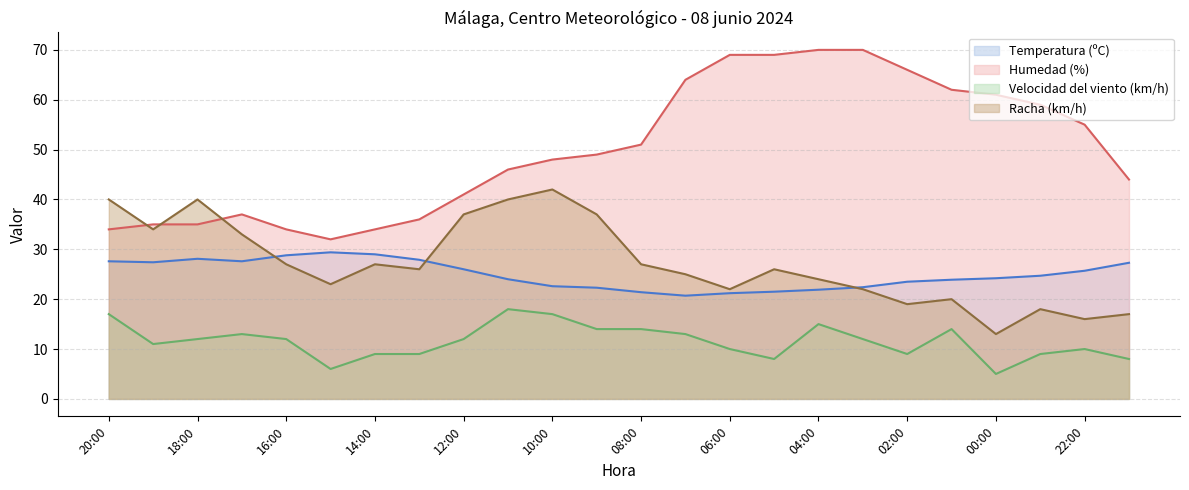

The value of Temperatura (ºC) at 02:00 is 23.5. True or false?

True